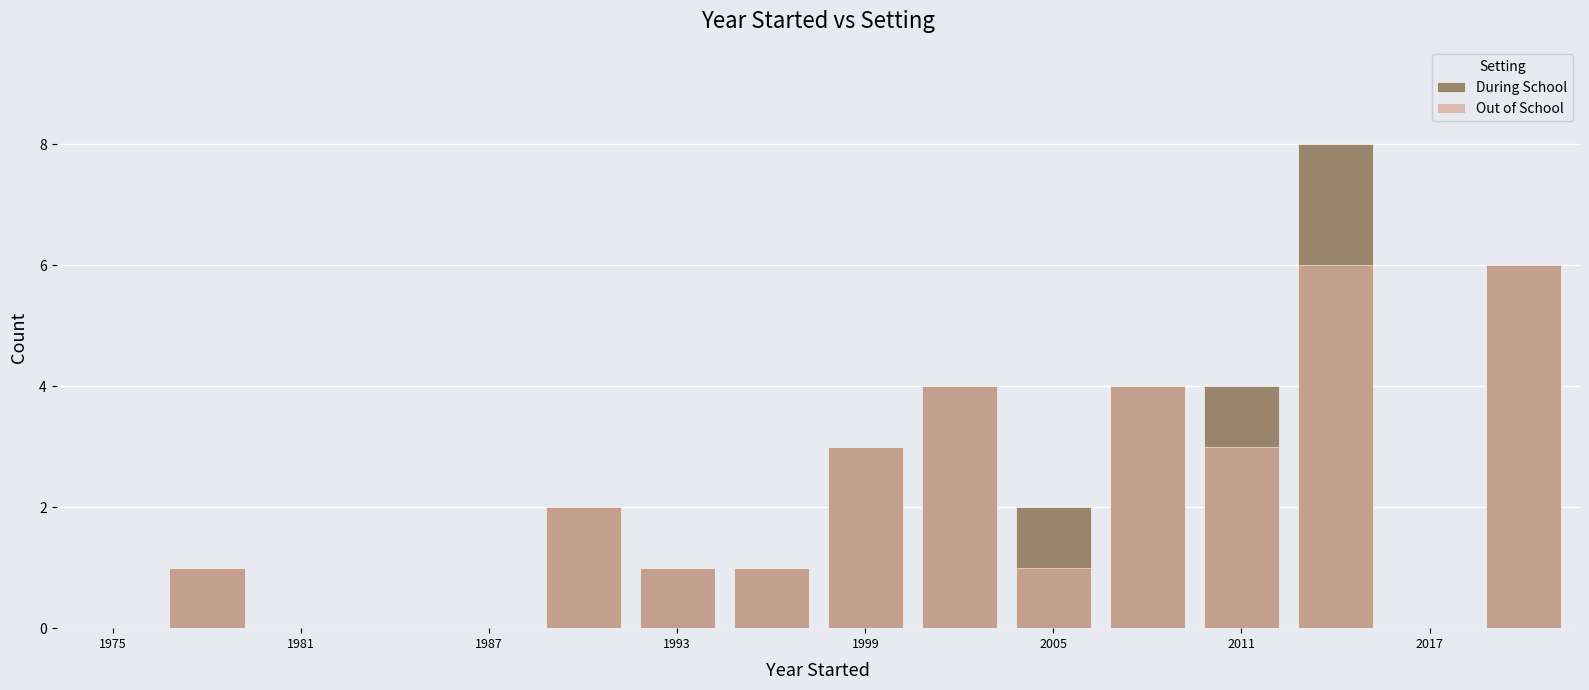

Rank the series by their average value, from lowest to highest.

Out of School, During School